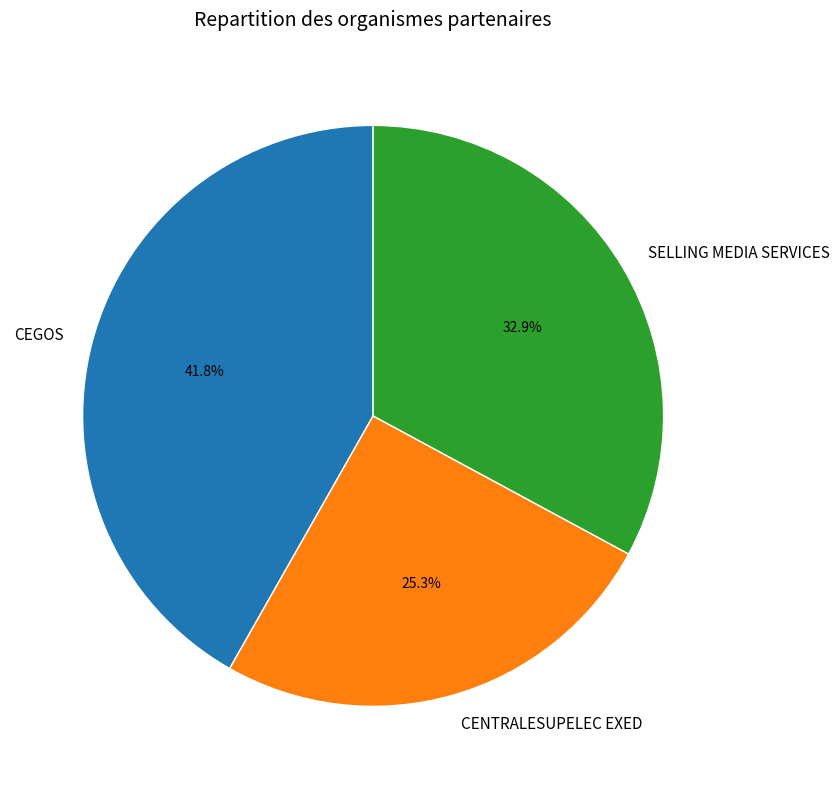

Between CENTRALESUPELEC EXED and CEGOS, which is larger?

CEGOS